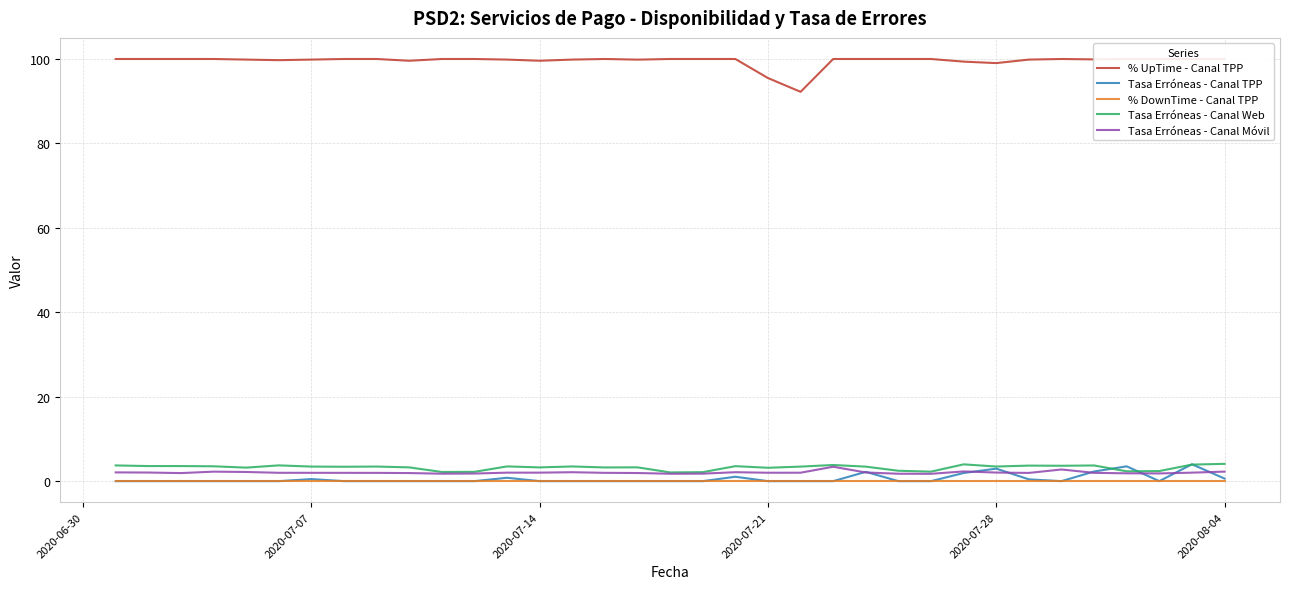

Reading left to right, list all the values displayed in this chart.

% UpTime - Canal TPP: 100.0	100.0	100.0	100.0	99.9	99.7	99.9	100.0	100.0	99.6	100.0	100.0	99.9	99.6	99.9	100.0	99.8	100.0	100.0	100.0	95.5	92.2	100.0	100.0	100.0	100.0	99.4	99.0	99.9	100.0	99.9	100.0	100.0	100.0	100.0
Tasa Erróneas - Canal TPP: 0.0	0.0	0.0	0.0	0.0	0.0	0.5	0.0	0.0	0.0	0.0	0.0	0.8	0.0	0.0	0.0	0.0	0.0	0.0	1.0	0.0	0.0	0.0	2.2	0.0	0.0	1.9	3.0	0.4	0.0	2.3	3.5	0.0	4.0	0.6
% DownTime - Canal TPP: 0.0	0.0	0.0	0.0	0.0	0.0	0.0	0.0	0.0	0.0	0.0	0.0	0.0	0.0	0.0	0.0	0.0	0.0	0.0	0.0	0.0	0.0	0.0	0.0	0.0	0.0	0.0	0.0	0.0	0.0	0.0	0.0	0.0	0.0	0.0
Tasa Erróneas - Canal Web: 3.7	3.6	3.6	3.5	3.2	3.7	3.5	3.4	3.5	3.3	2.2	2.2	3.5	3.3	3.5	3.2	3.3	2.1	2.1	3.6	3.2	3.4	3.8	3.4	2.5	2.3	4.0	3.5	3.7	3.6	3.7	2.3	2.4	3.9	4.1
Tasa Erróneas - Canal Móvil: 2.1	2.0	1.9	2.2	2.2	2.0	2.0	2.0	2.0	1.9	1.8	1.8	2.0	2.0	2.1	2.0	1.9	1.8	1.8	2.1	2.0	2.0	3.4	2.1	1.8	1.7	2.3	2.0	2.0	2.8	2.0	1.9	1.8	2.0	2.3